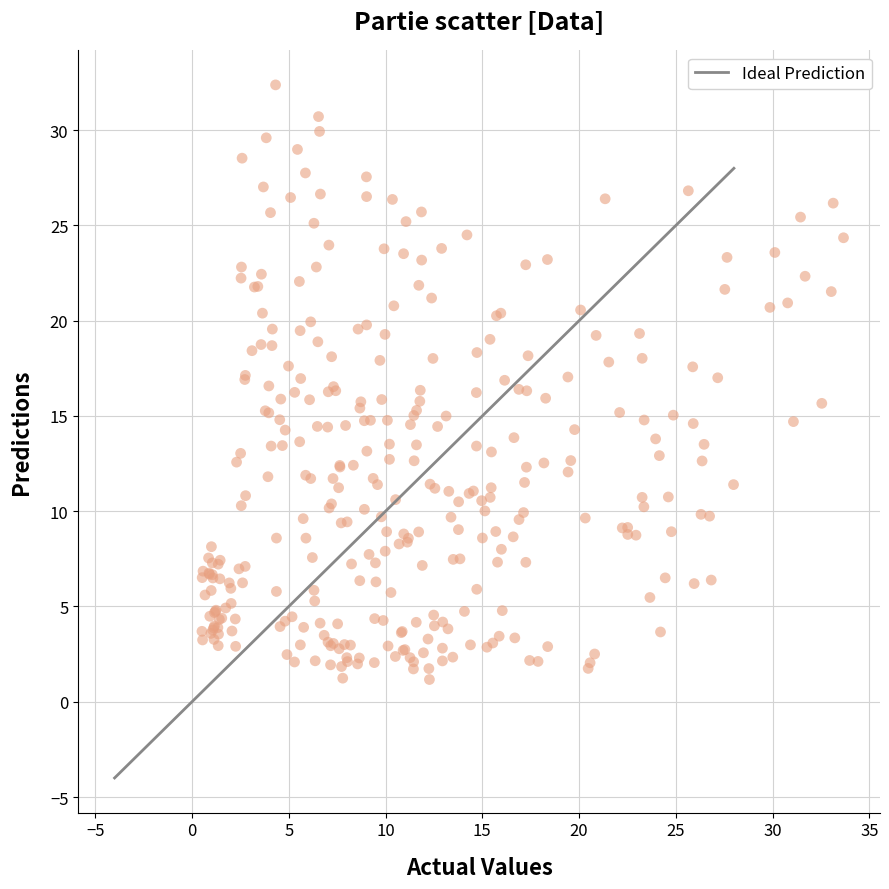

What is the range of X values (max minus min)?

33.1